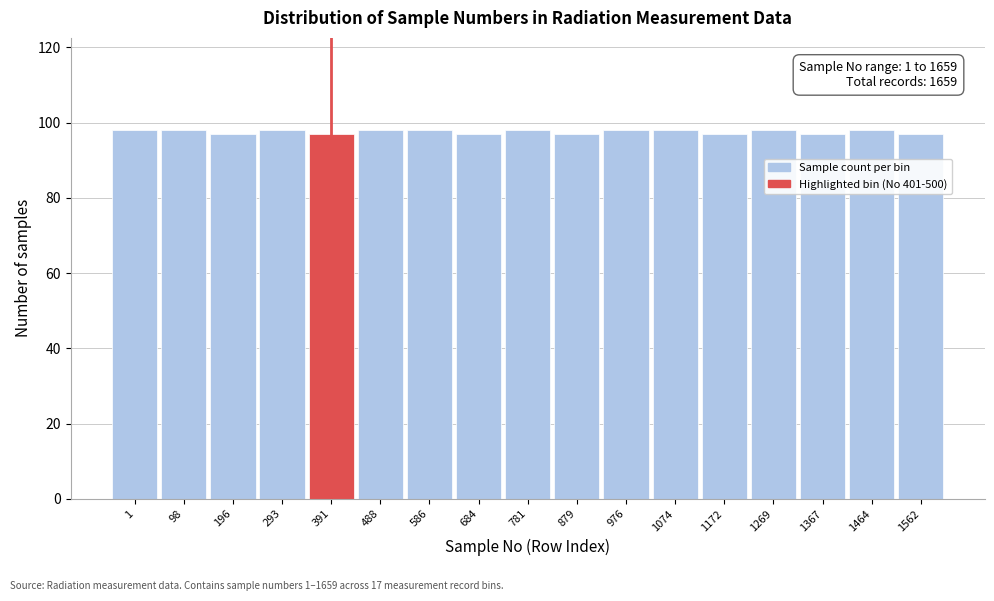

Reading left to right, transcribe all the data shown in this chart.

1=98	98=98	196=97	293=98	391=97	488=98	586=98	684=97	781=98	879=97	976=98	1074=98	1172=97	1269=98	1367=97	1464=98	1562=97